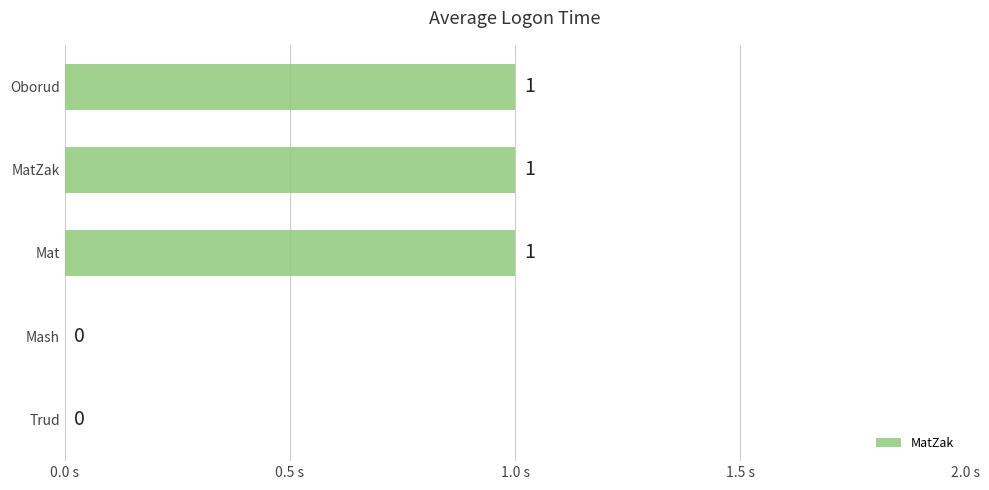

How many distinct data groups are displayed?

1